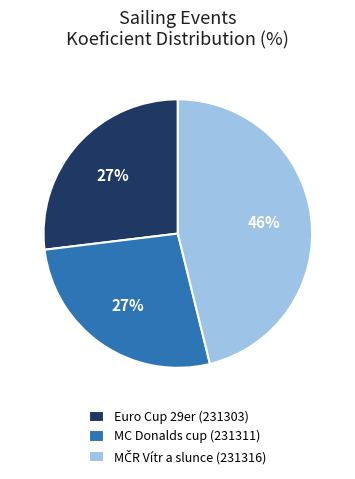

Approximately how many times larger is the value at MC Donalds cup (231311) compared to Euro Cup 29er (231303)?

1.0